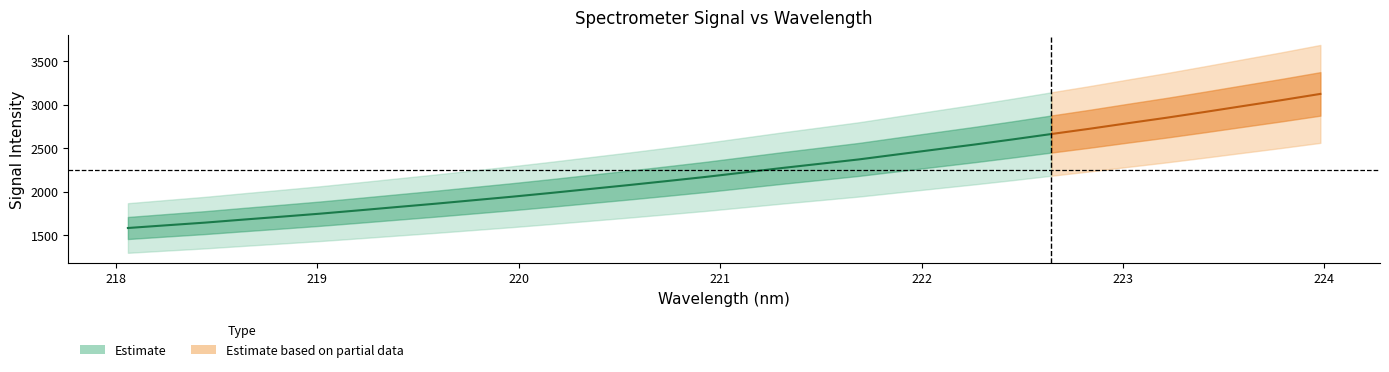

Reading right to left, what are all the values shown in this chart?

x: 224.0	223.8	223.6	223.4	223.2	223.0	222.8	222.6	222.5	222.3	222.1	221.9	221.7	221.5	221.3	221.1	220.9	220.7	220.5	220.4	220.2	220.0	219.8	219.6	219.4	219.2	219.0	218.8	218.6	218.4	218.3	218.1
y: 3126.9	3055.9	2988.1	2919.8	2853.2	2790.6	2726.5	2665.7	2604.0	2544.6	2488.1	2431.3	2374.0	2324.3	2275.0	2223.3	2171.9	2124.5	2078.1	2033.4	1988.6	1945.6	1905.2	1864.7	1826.5	1787.8	1750.0	1715.5	1681.6	1646.7	1616.1	1584.9